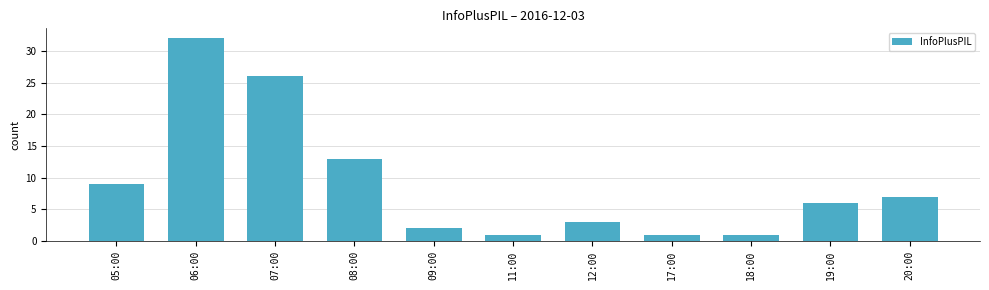

How many bars are there in total?

11